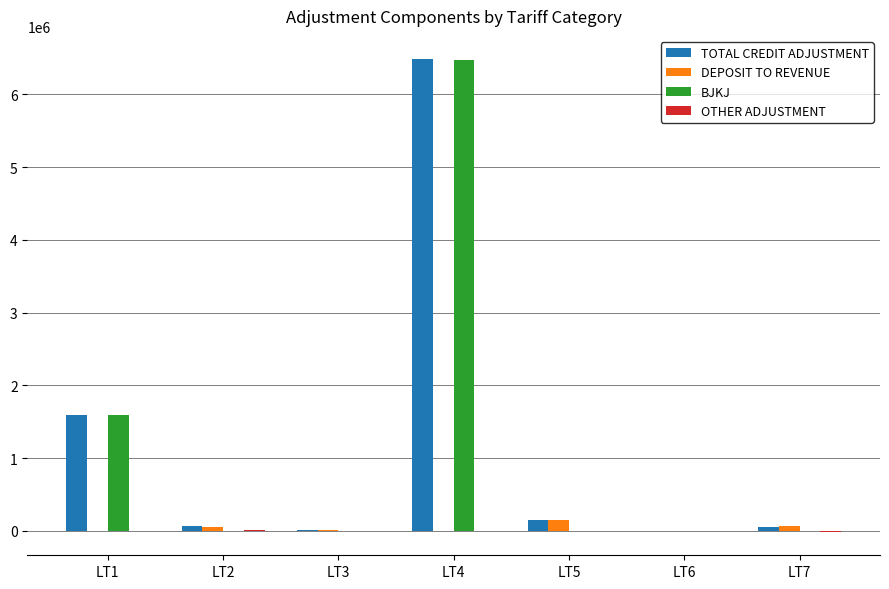

How many groups of bars are there?

7